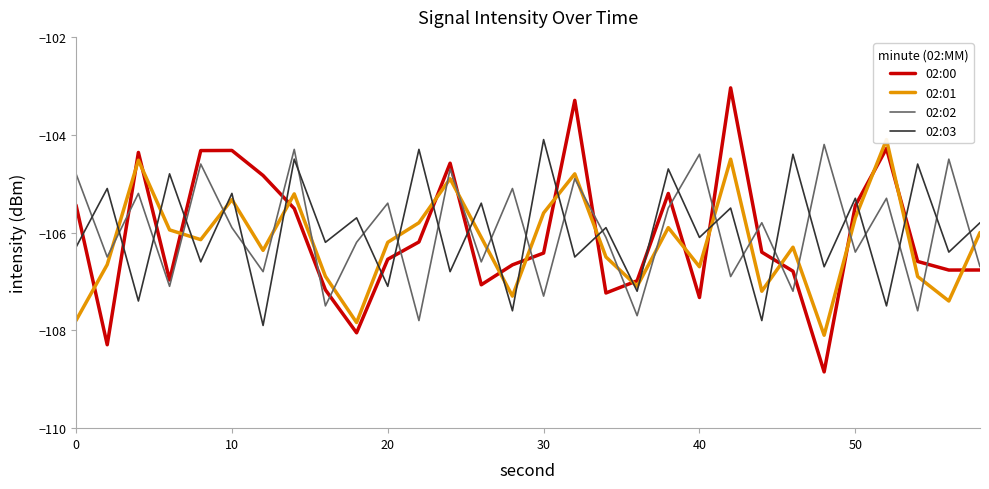

What is the lowest value of the 02:00 series?

-108.8